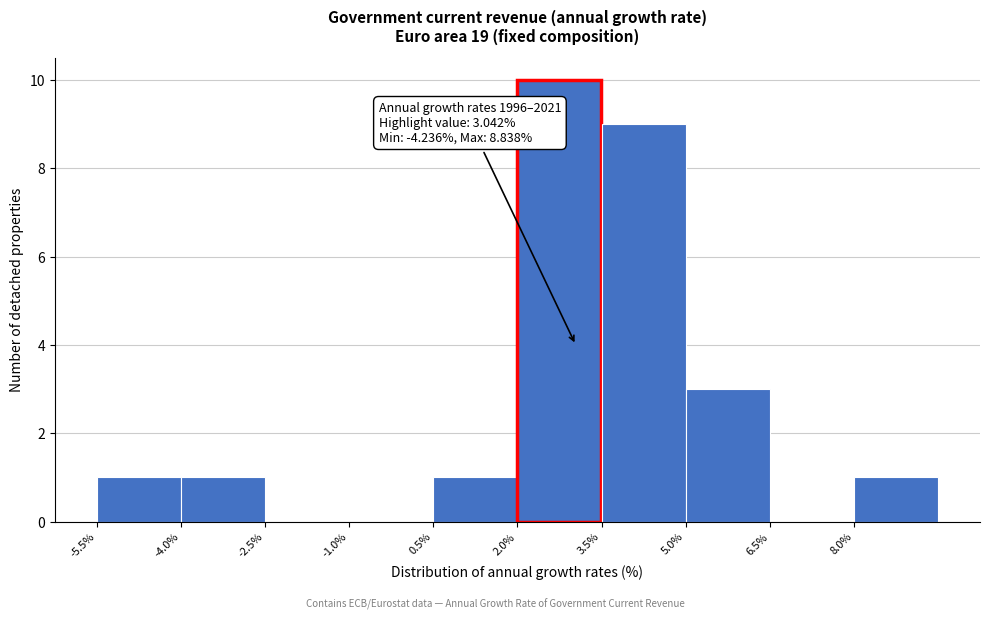

Which range on the x-axis has the tallest bar?

2.0 to 3.5